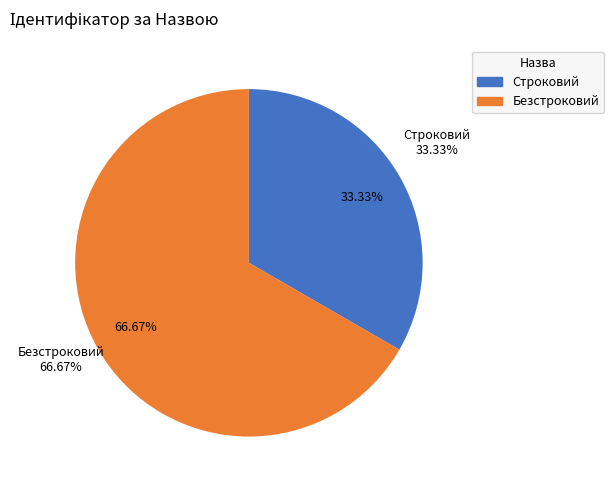

The Строковий slice represents 33% of the pie. True or false?

True